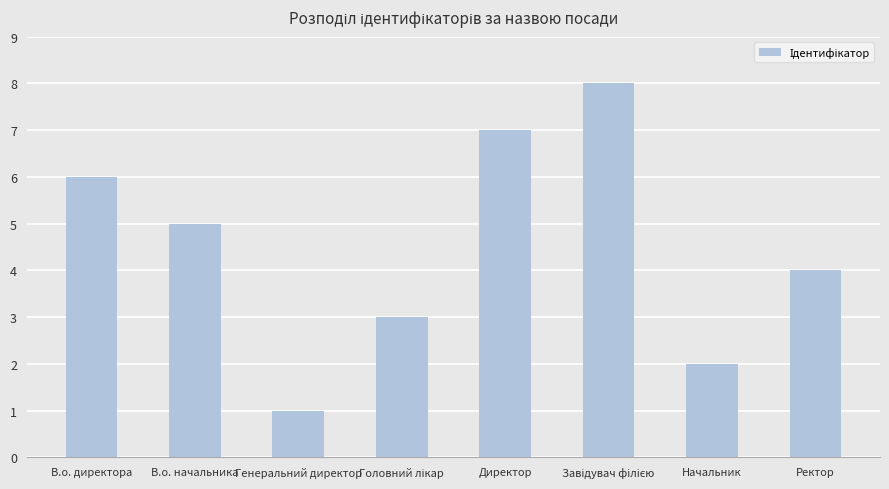

Reading left to right, transcribe all the data shown in this chart.

6	5	1	3	7	8	2	4